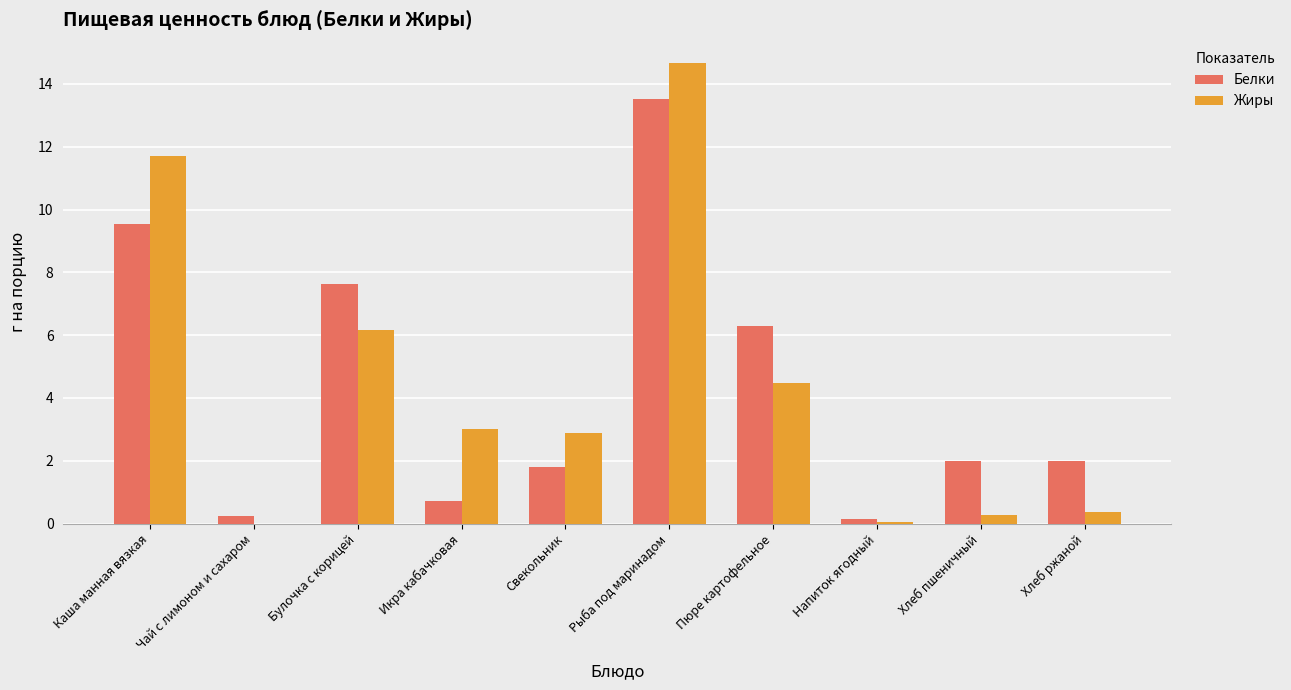

Which category has the highest value in the Белки series?

Рыба под маринадом